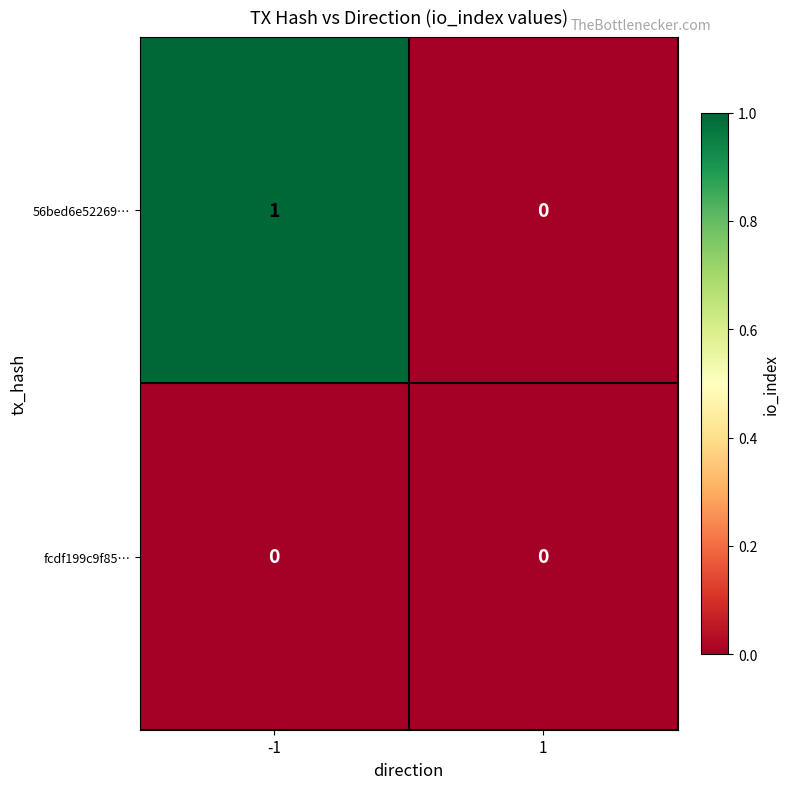

Which series has the largest total across all categories?

56bed6e52269…